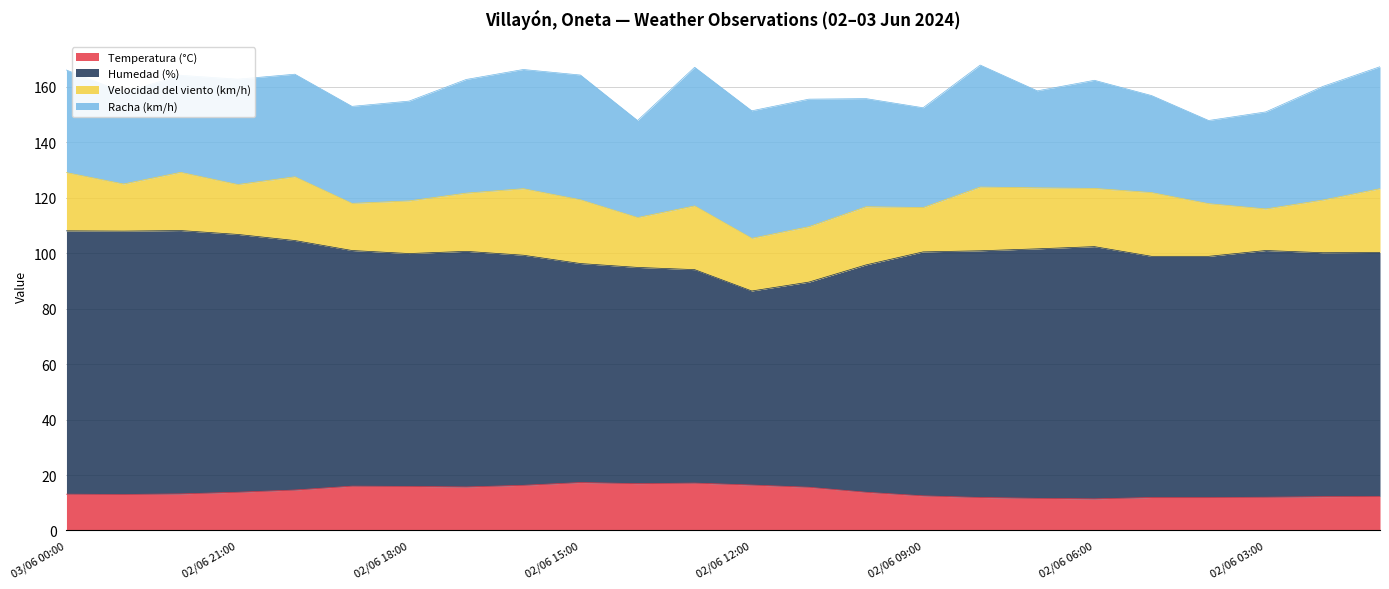

True or false: Humedad (%) and Temperatura (°C) cross at least once.

False